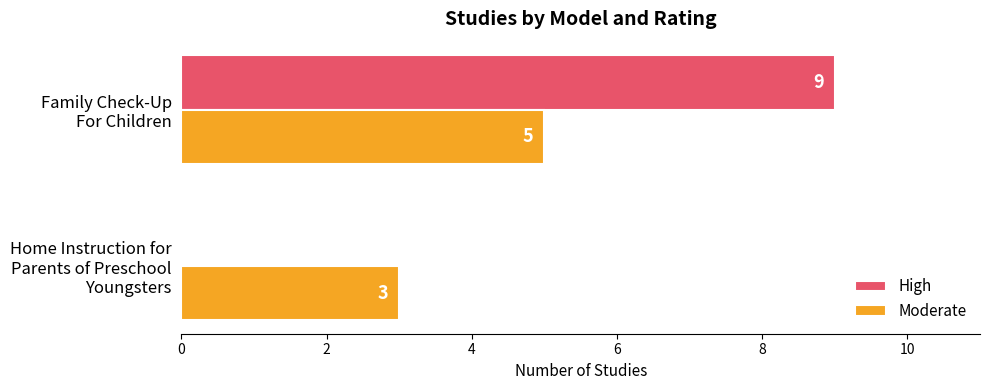

Which series has the largest total across all categories?

High